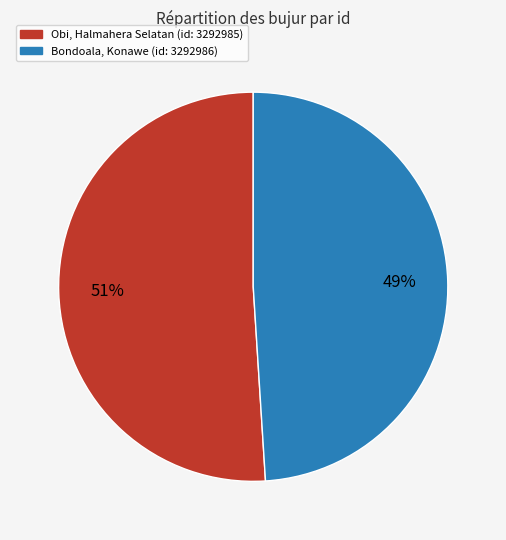

What is the smallest slice in the pie chart?

Bondoala, Konawe (id: 3292986)